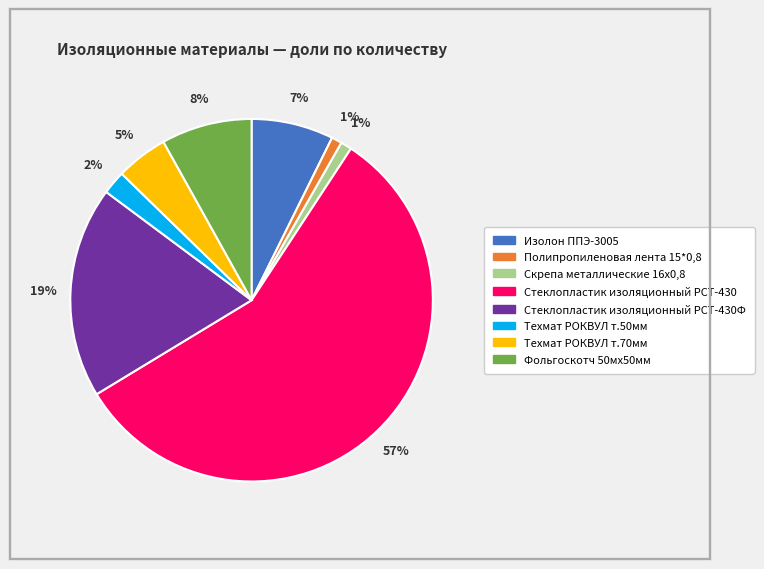

Does any single category account for the majority?

Yes